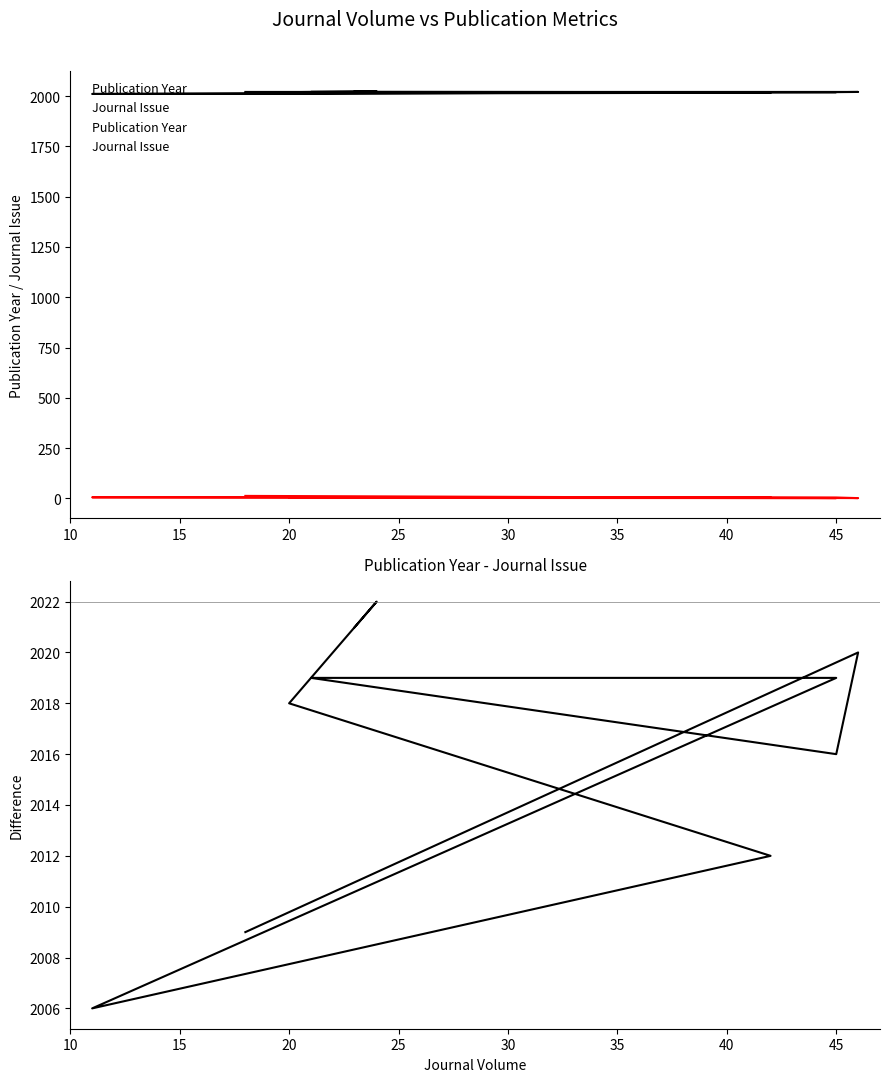

True or false: Journal Issue has a value of 2 at 25.

True